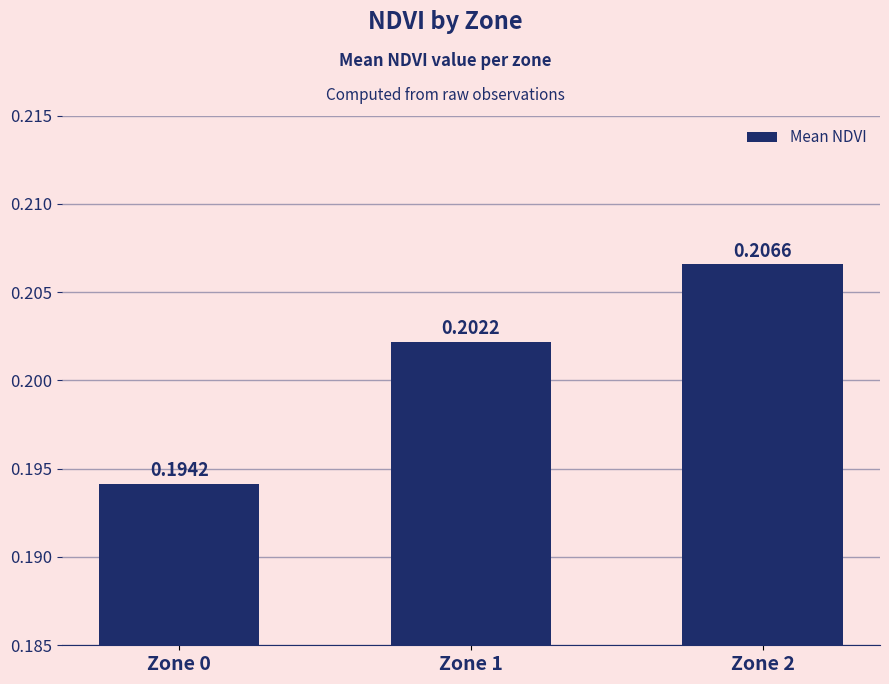

How many bars are there in total?

3